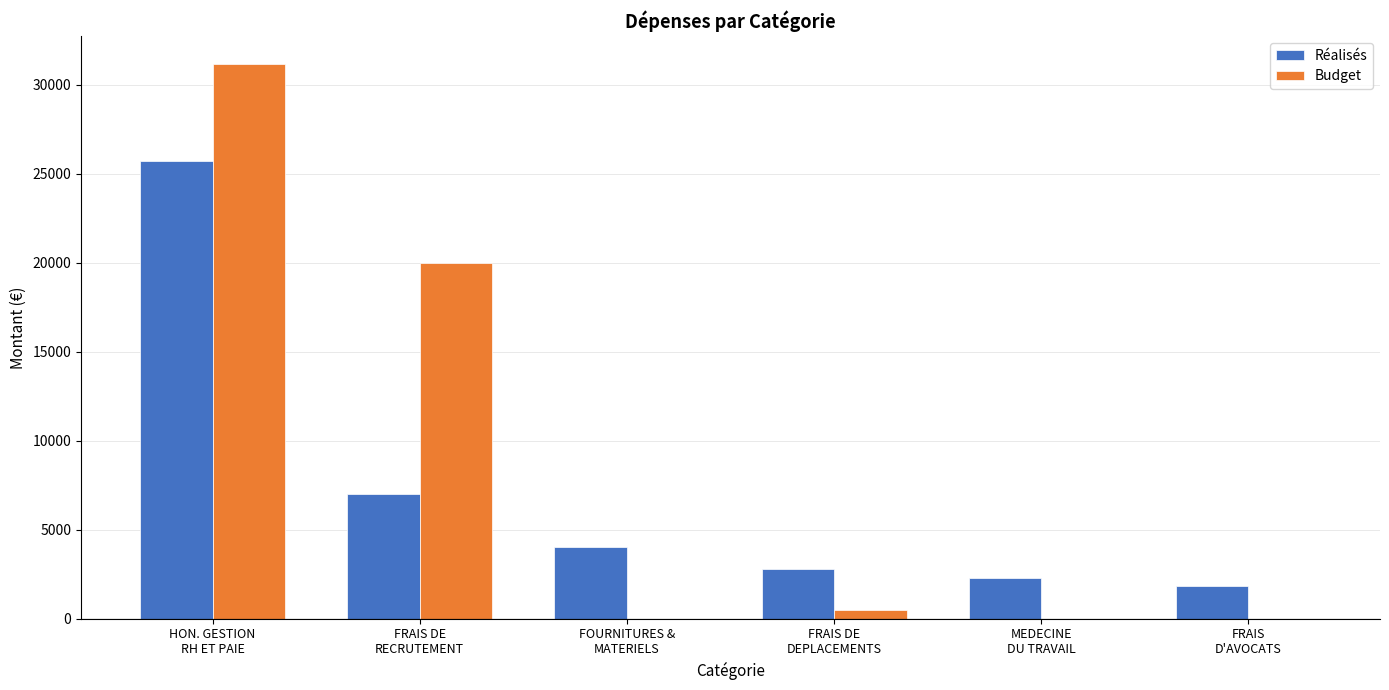

What is the maximum value shown in the chart?

31176.0